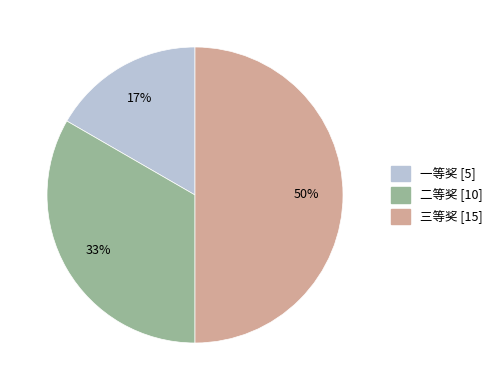

To the nearest percent, what portion does 二等奖 represent?

33%